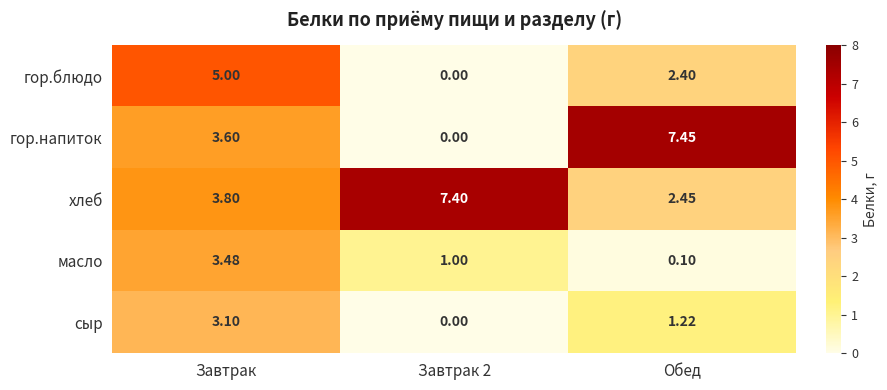

At Завтрак, list the series in order from largest to smallest.

гор.блюдо, хлеб, гор.напиток, масло, сыр